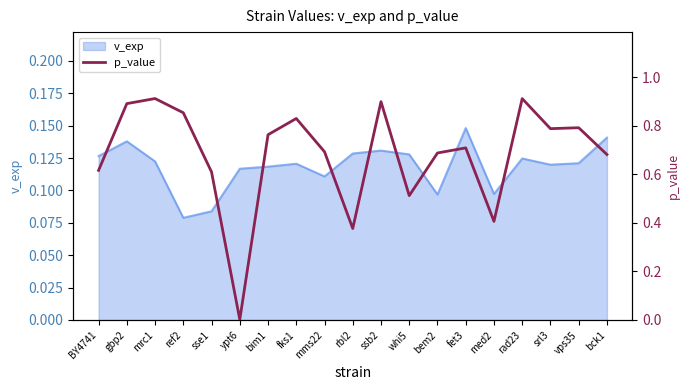

How many lines are shown in the chart?

1